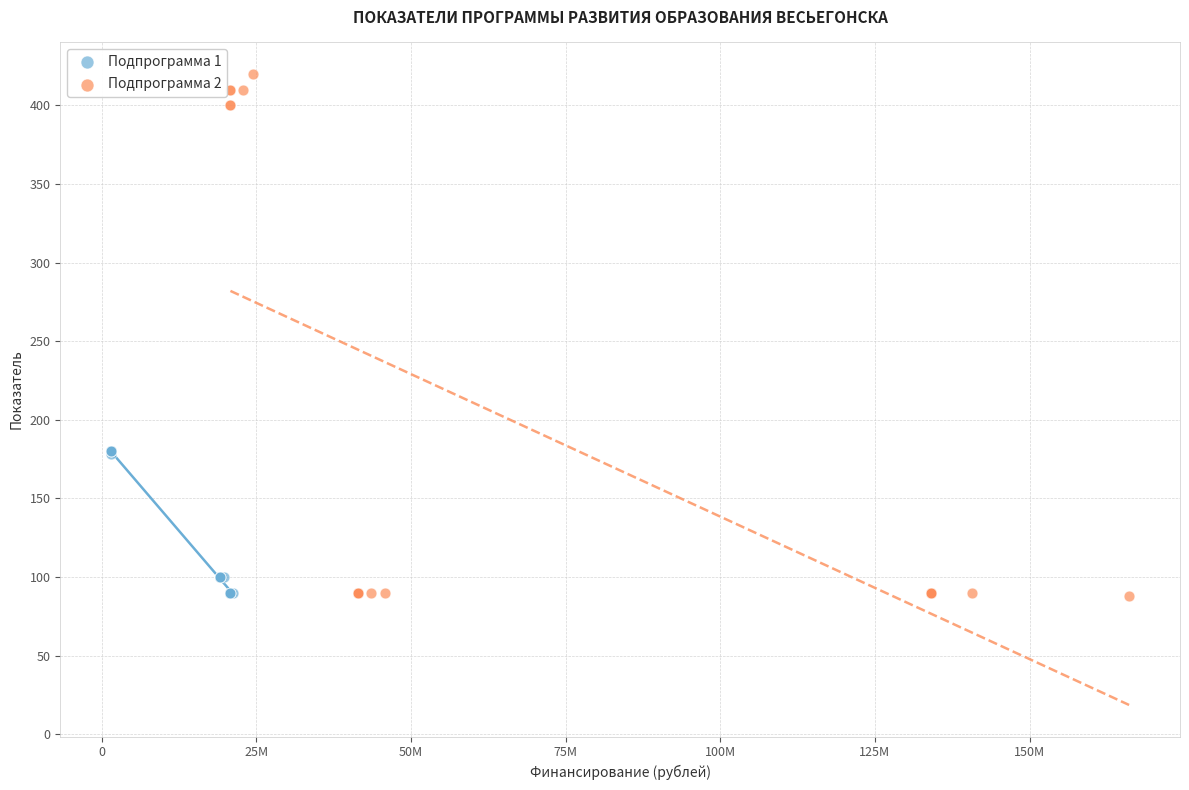

Which series has the widest spread of Y values?

Подпрограмма 2